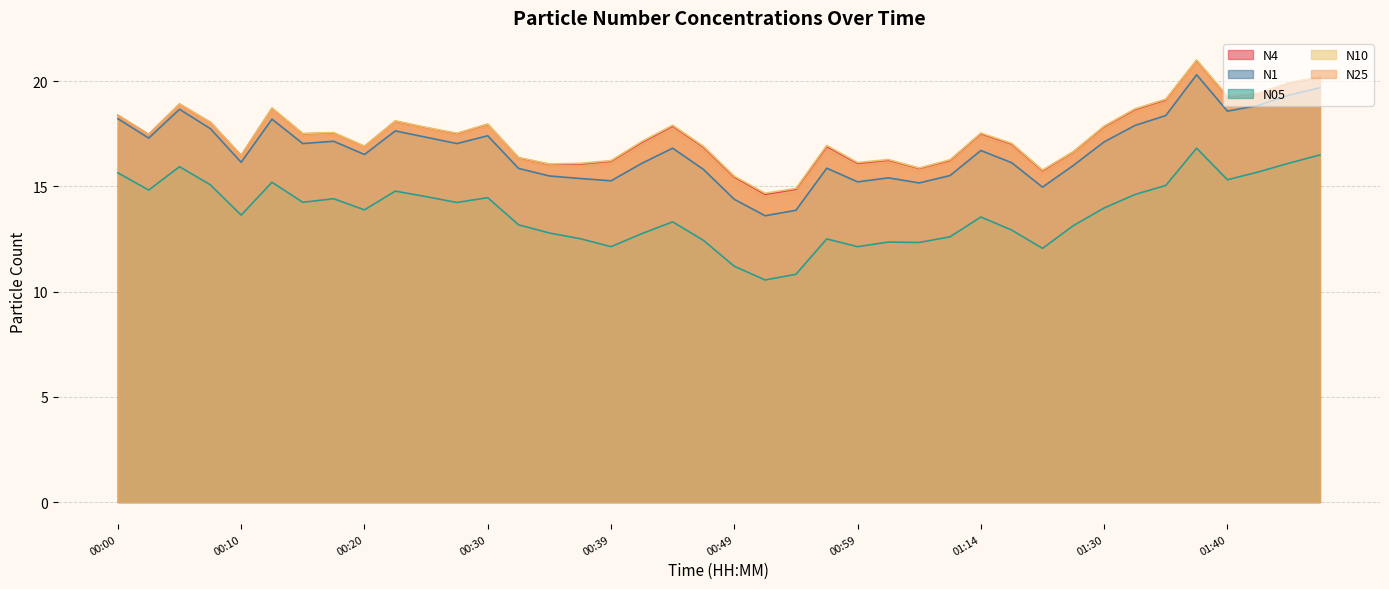

Reading right to left, what are all the values shown in this chart?

N4: 20.2	19.9	19.4	19.3	21.0	19.1	18.6	17.8	16.6	15.7	17.0	17.5	16.2	15.8	16.2	16.1	16.9	14.9	14.6	15.4	16.9	17.9	17.1	16.2	16.1	16.0	16.4	17.9	17.5	17.8	18.1	16.9	17.5	17.5	18.7	16.5	18.0	18.9	17.5	18.4
N1: 19.7	19.3	18.8	18.6	20.3	18.4	17.9	17.1	16.0	15.0	16.1	16.7	15.5	15.2	15.4	15.2	15.9	13.9	13.6	14.4	15.8	16.8	16.1	15.3	15.4	15.5	15.8	17.4	17.0	17.3	17.6	16.5	17.1	17.0	18.2	16.1	17.7	18.7	17.3	18.2
N05: 16.5	16.1	15.7	15.3	16.8	15.0	14.6	14.0	13.1	12.1	12.9	13.5	12.6	12.3	12.3	12.1	12.5	10.8	10.6	11.2	12.4	13.3	12.8	12.1	12.5	12.8	13.2	14.5	14.2	14.5	14.8	13.9	14.4	14.2	15.2	13.6	15.1	15.9	14.8	15.6
N10: 20.2	19.9	19.4	19.3	21.0	19.1	18.7	17.9	16.6	15.8	17.0	17.5	16.3	15.9	16.3	16.1	16.9	14.9	14.7	15.5	16.9	17.9	17.1	16.2	16.1	16.1	16.4	18.0	17.5	17.8	18.1	16.9	17.6	17.5	18.7	16.5	18.1	18.9	17.5	18.4
N25: 20.1	19.8	19.3	19.1	20.9	19.0	18.5	17.7	16.5	15.6	16.9	17.4	16.1	15.7	16.1	16.0	16.7	14.7	14.5	15.3	16.7	17.7	16.9	16.0	16.0	16.0	16.3	17.9	17.4	17.7	18.0	16.8	17.5	17.4	18.6	16.4	18.0	18.9	17.4	18.4